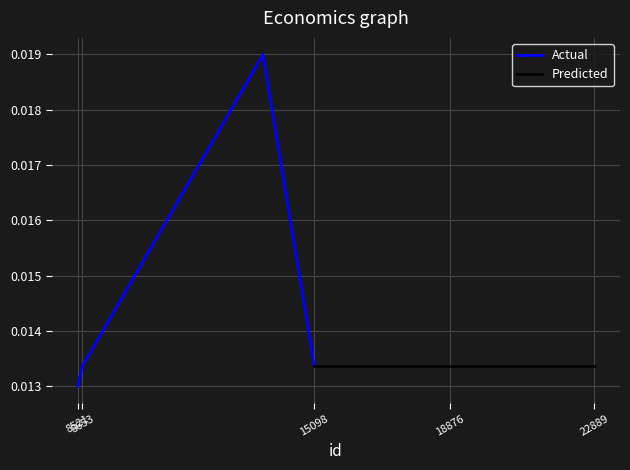

The value of Actual at 8521 is 0.0. True or false?

False